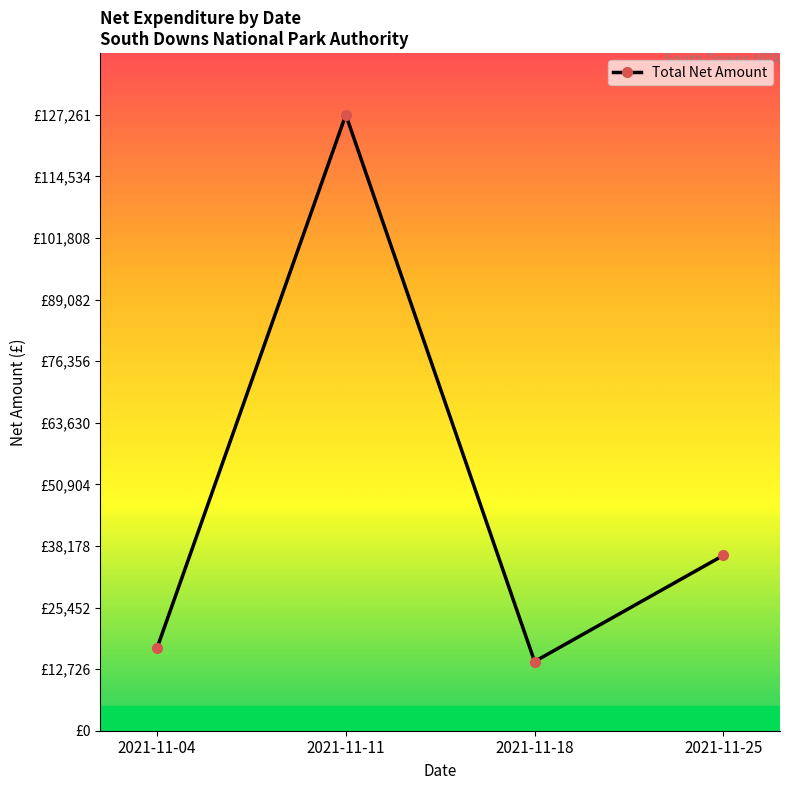

Is it true that the value at 2021-11-18 is 14296.7?

True